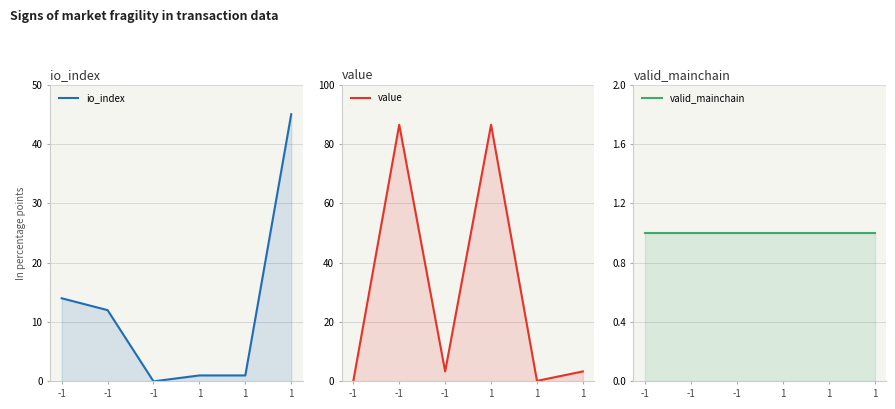

Which category has the lowest value in the io_index series?

-1